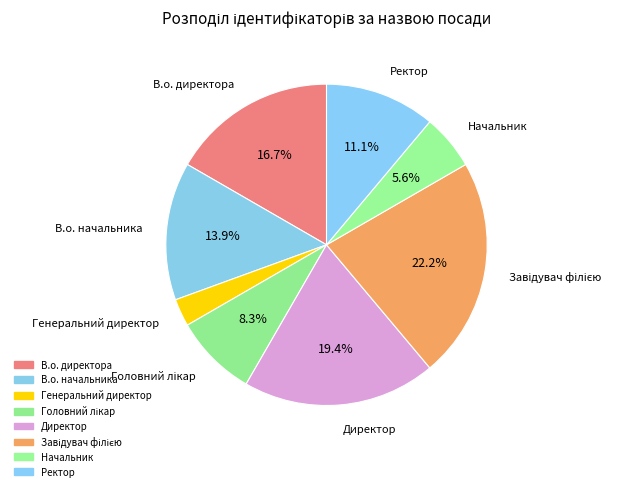

To the nearest percent, what is the difference between the Завідувач філією and Директор slice percentages?

3%